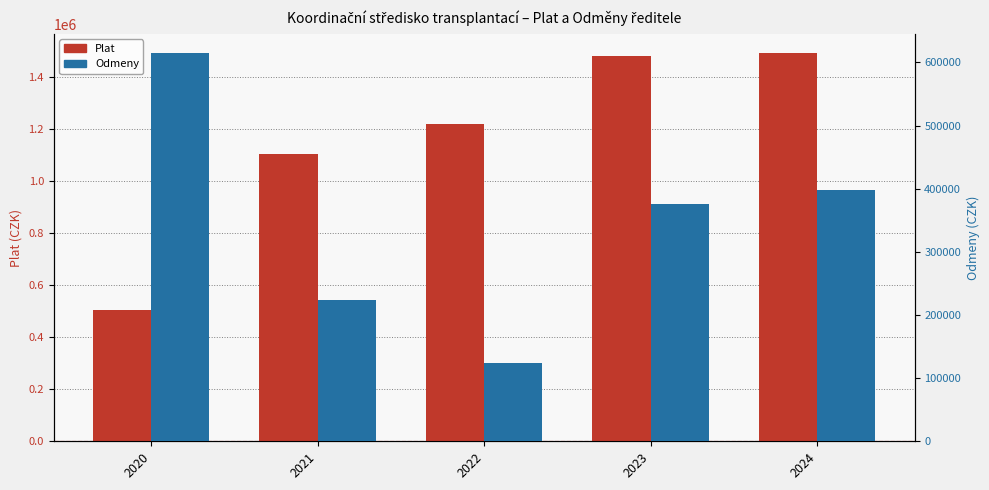

True or false: Odmeny has a value of 239884 at 2023.

False